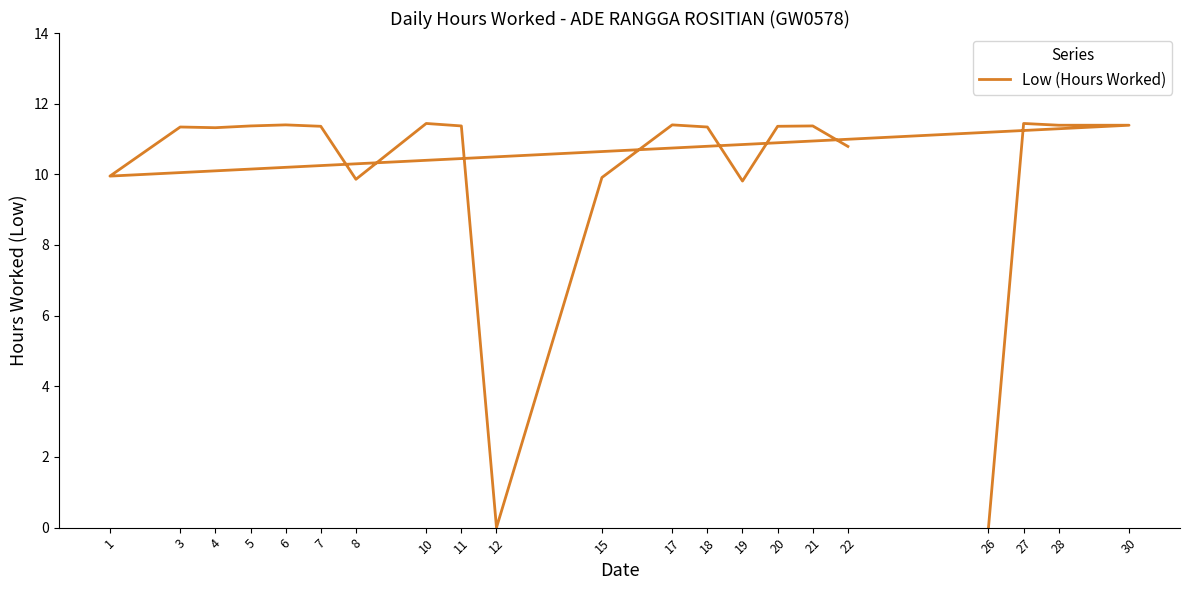

True or false: there are more than 1 points higher than both neighbors.

True